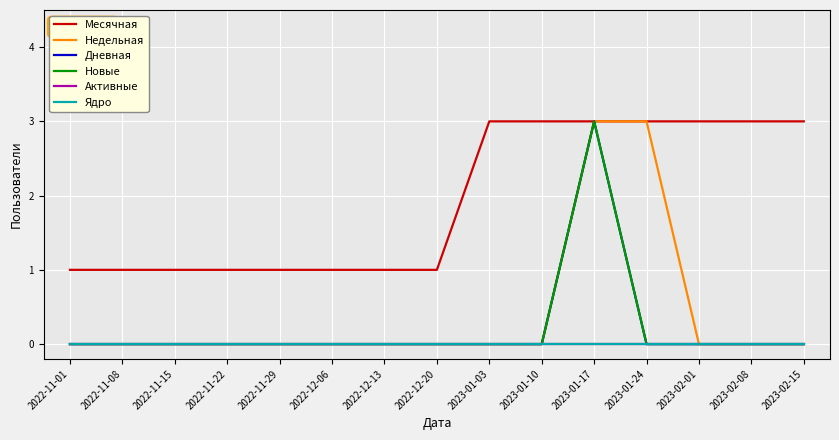

True or false: Ядро and Месячная cross at least once.

False